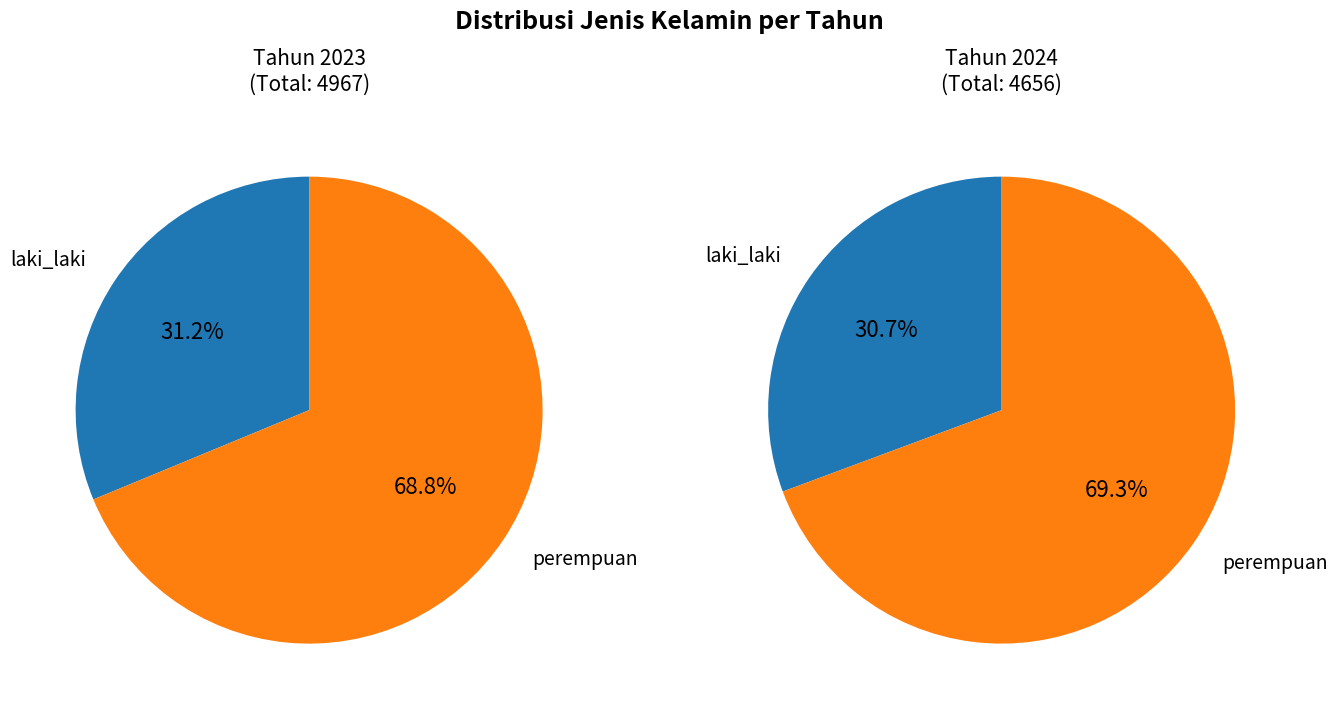

Is there a majority slice in this chart?

Yes